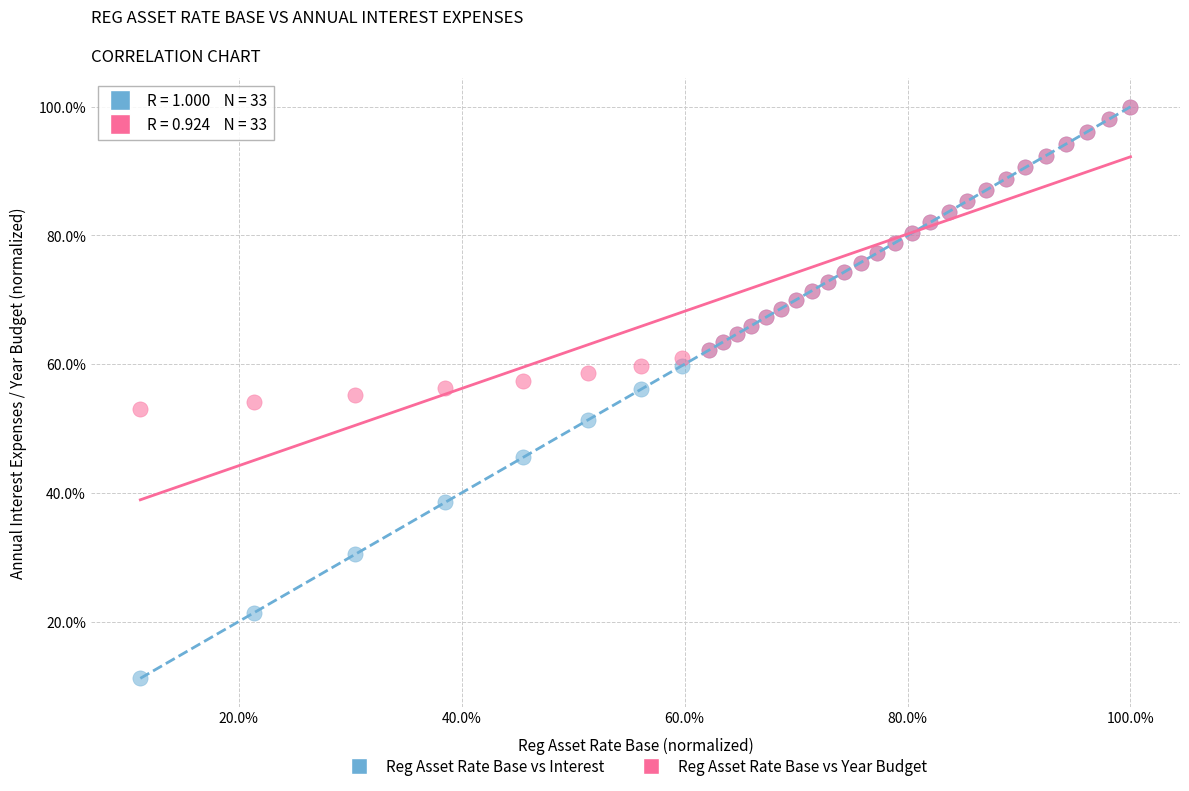

What are all the series names shown in the legend?

Reg Asset Rate Base vs Interest, Reg Asset Rate Base vs Year Budget